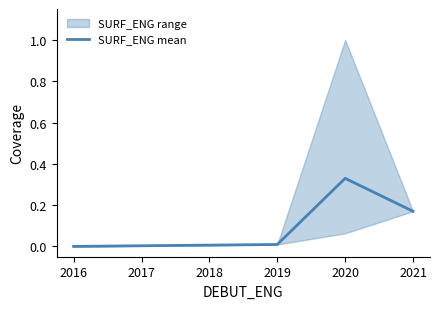

True or false: SURF_ENG mean has a value of 0.5 at 2020.

False